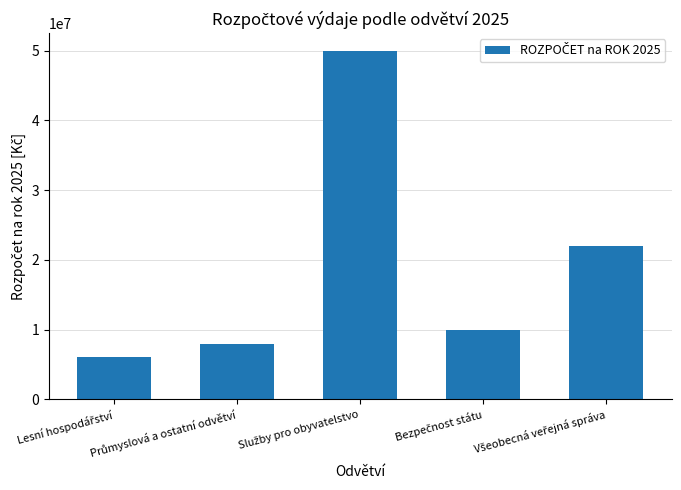

What is the minimum value shown in the chart?

6000000